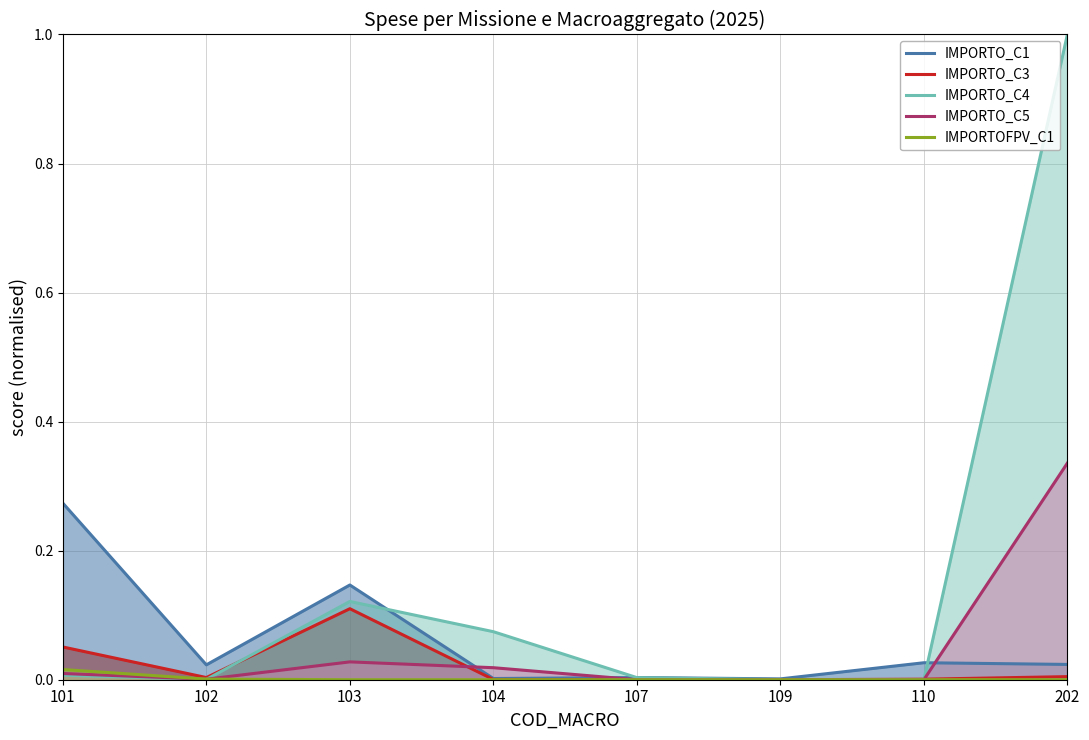

How many values in the IMPORTO_C4 series exceed 0?

6